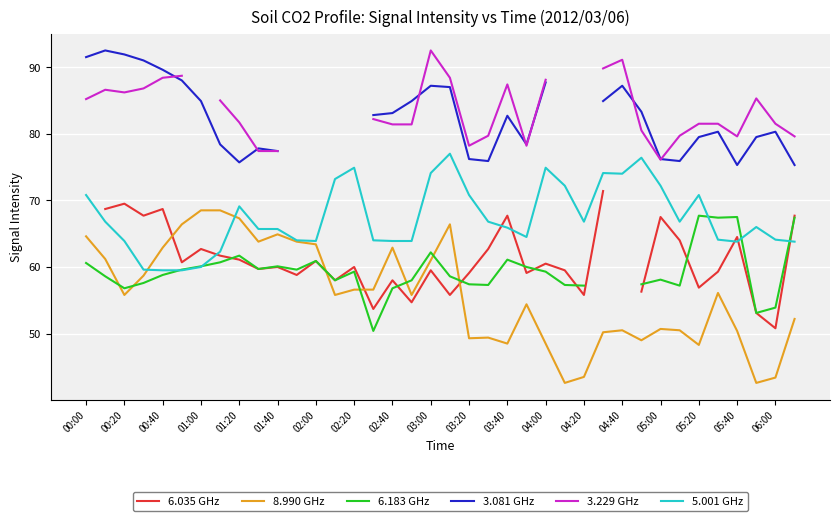

True or false: 8.990 GHz has a value of 43.5 at 04:20.

True